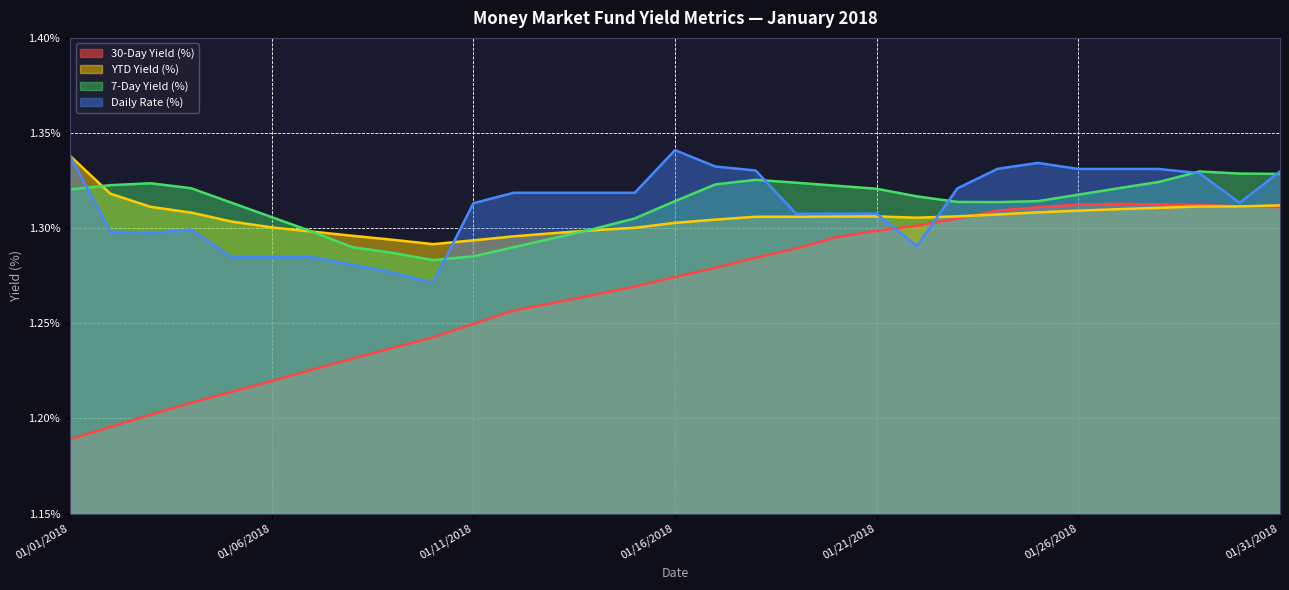

What is the sum of all 30-Day Yield (%) values?

39.3